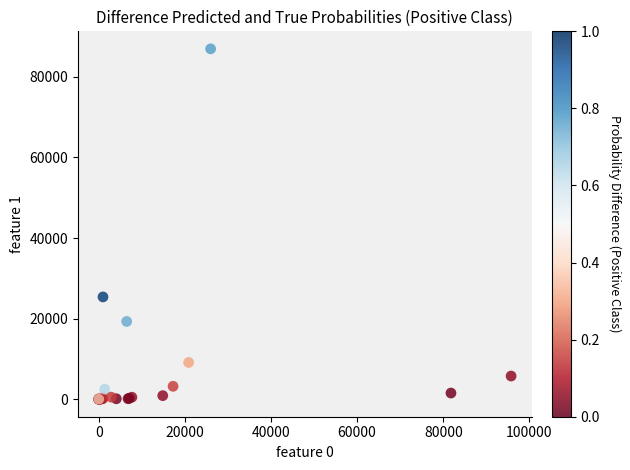

What Y value in the scatter plot is closest to 43471?

25379.3